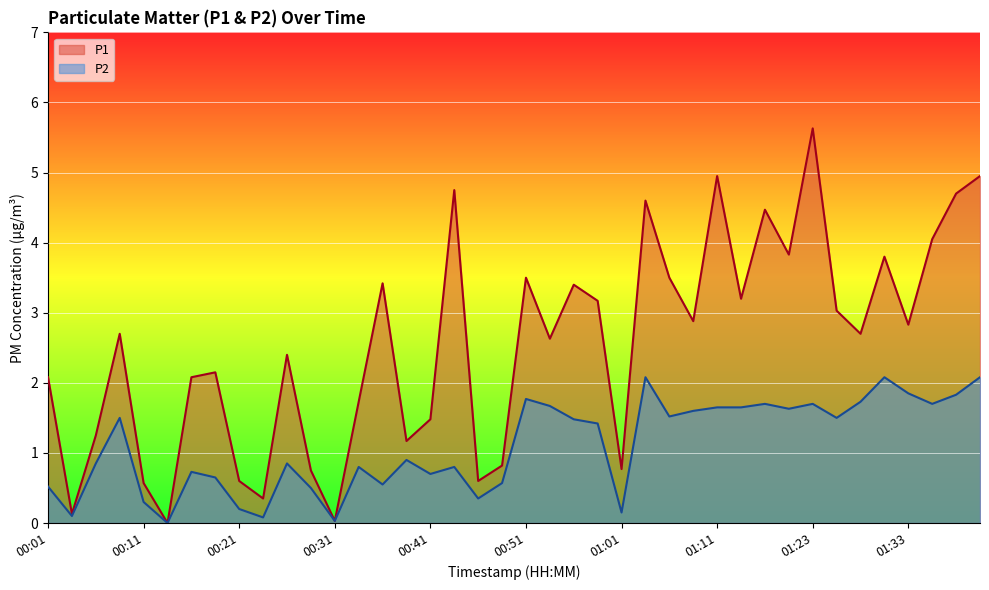

List the series in order of their overall mean, highest first.

P1, P2